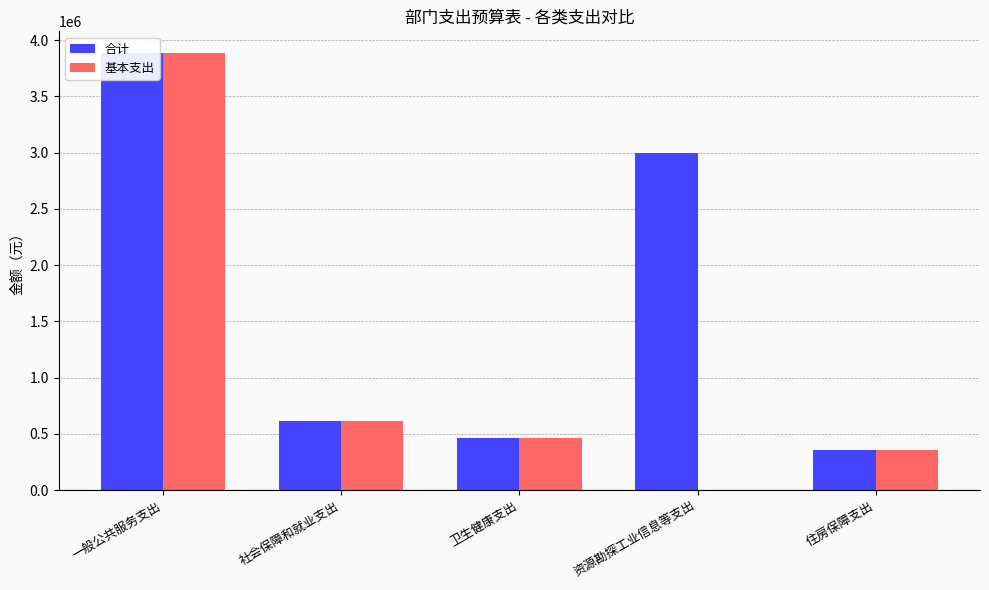

Reading left to right, list all the values displayed in this chart.

合计: 一般公共服务支出=3883227.0	社会保障和就业支出=617537.6	卫生健康支出=462007.0	资源勘探工业信息等支出=3000000.0	住房保障支出=356040.0
基本支出: 一般公共服务支出=3883227.0	社会保障和就业支出=617537.6	卫生健康支出=462007.0	资源勘探工业信息等支出=0.0	住房保障支出=356040.0